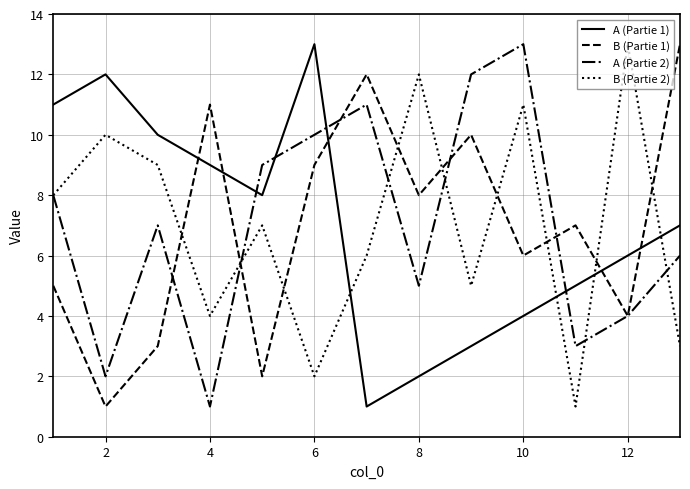

After their last crossing, which series has the higher values: B (Partie 2) or B (Partie 1)?

B (Partie 1)